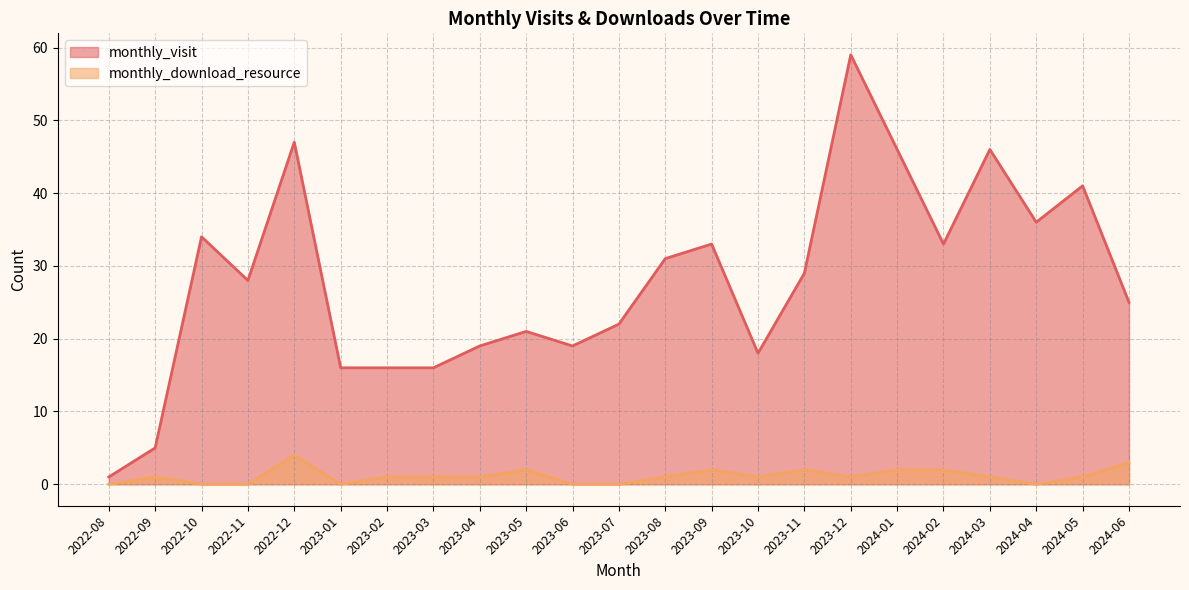

Reading left to right, extract all data points from this chart.

monthly_visit: 1	5	34	28	47	16	16	16	19	21	19	22	31	33	18	29	59	46	33	46	36	41	25
monthly_download_resource: 0	1	0	0	4	0	1	1	1	2	0	0	1	2	1	2	1	2	2	1	0	1	3